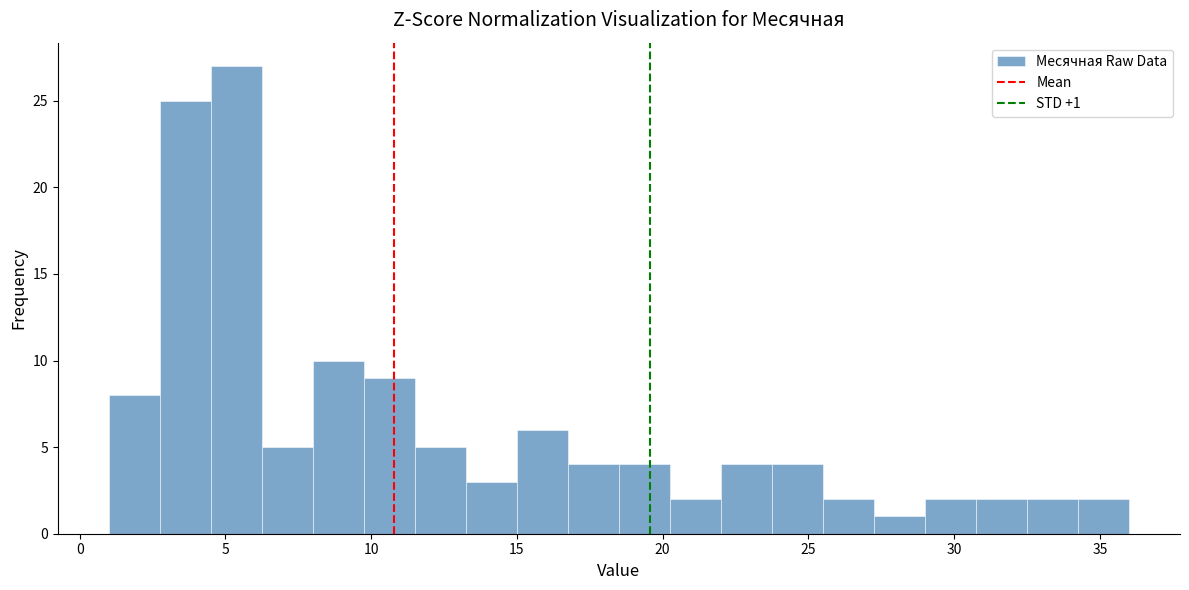

Around what value on the x-axis is the tallest bar? Give the approximate position of its centre, as read against the axis.

5.5